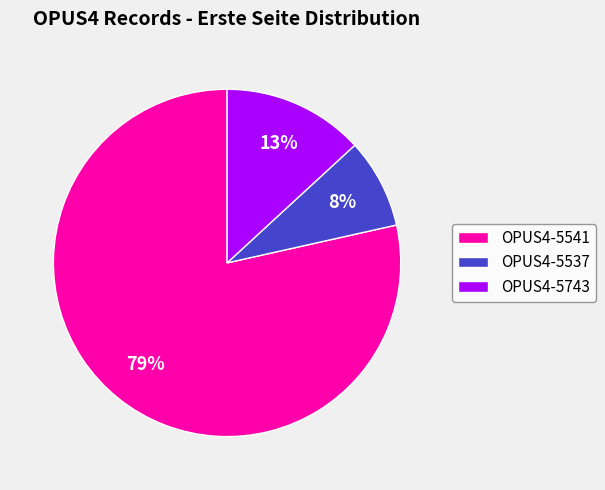

How many slices are in this pie chart?

3